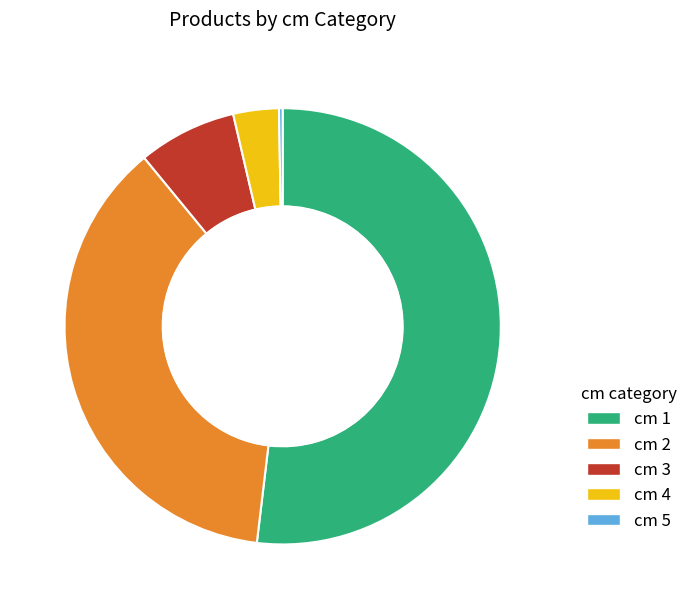

Does any single category account for the majority?

Yes